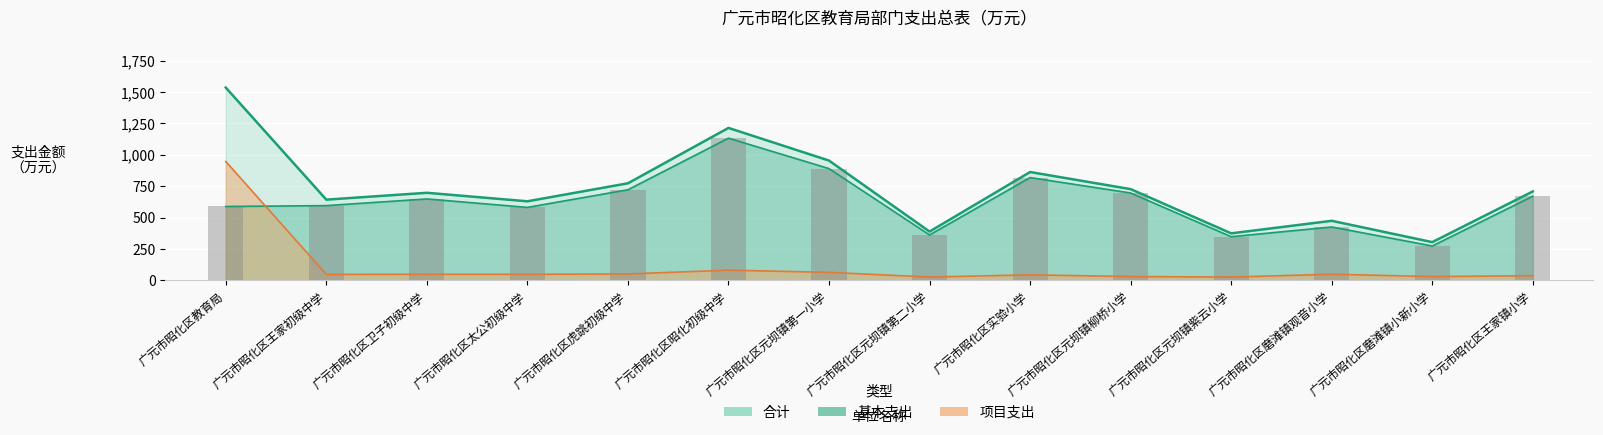

Read the 合计 value at 广元市昭化区元坝镇柳桥小学.

727.1